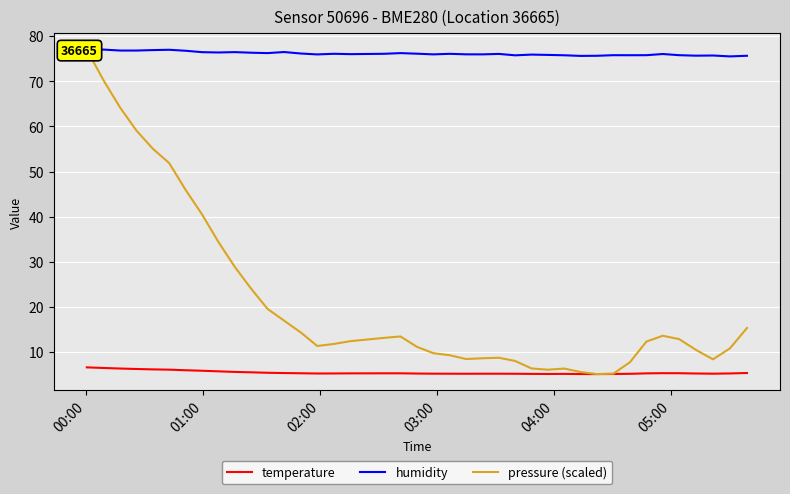

True or false: humidity and temperature intersect in this chart.

False